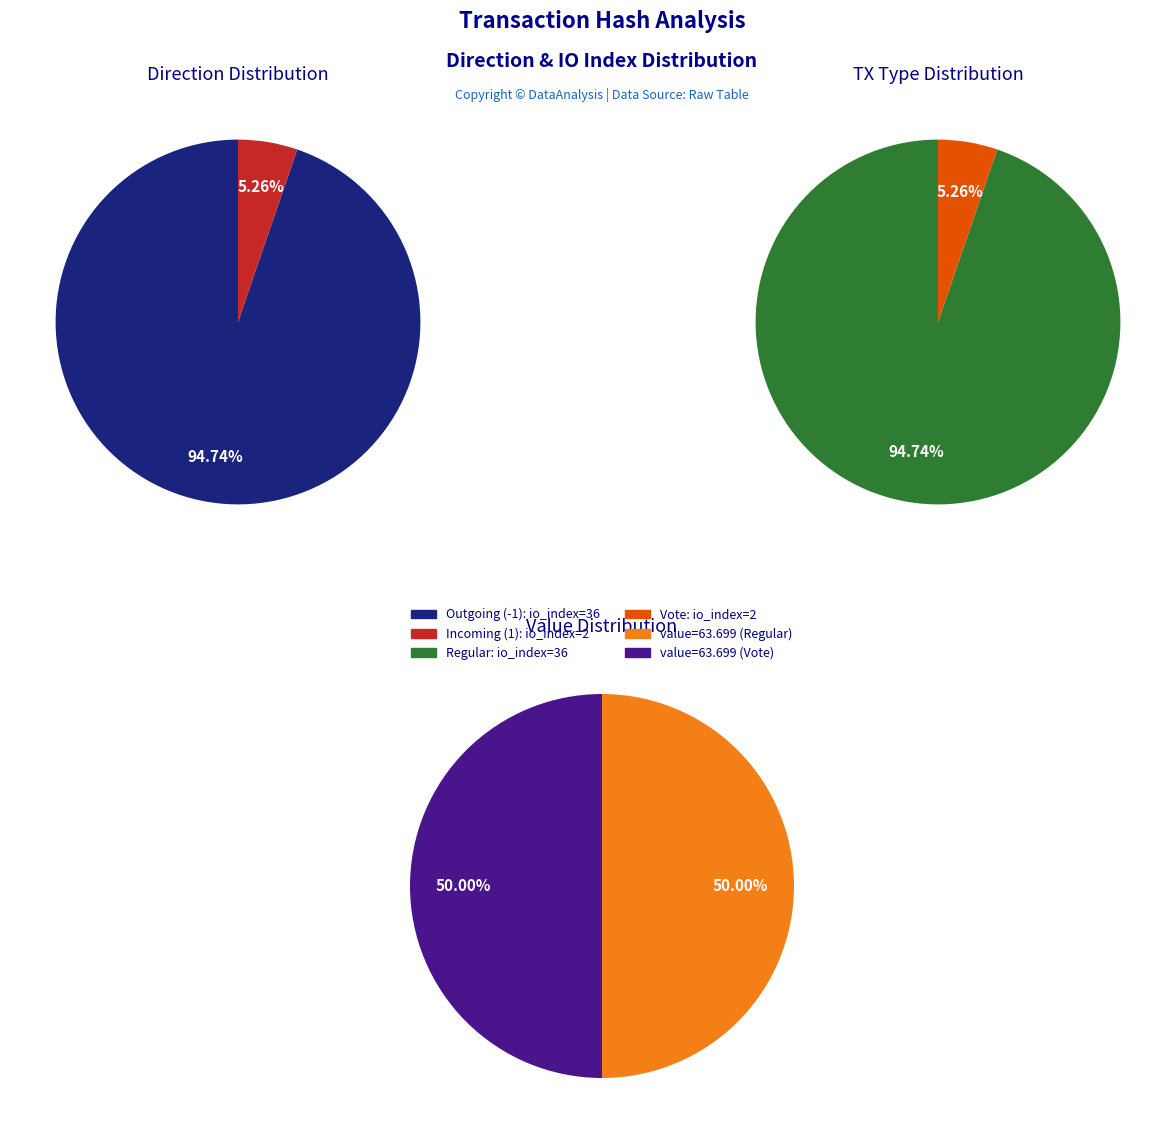

Is it true that tx_type is 99% of the pie?

False